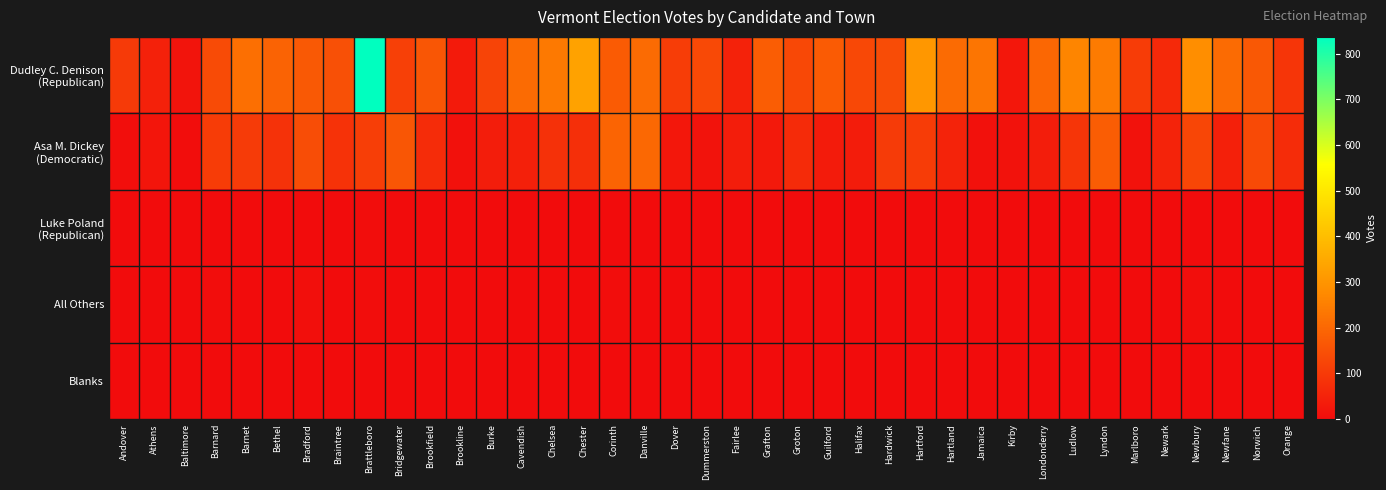

Which has a higher value, Dummerston or Chester?

Chester